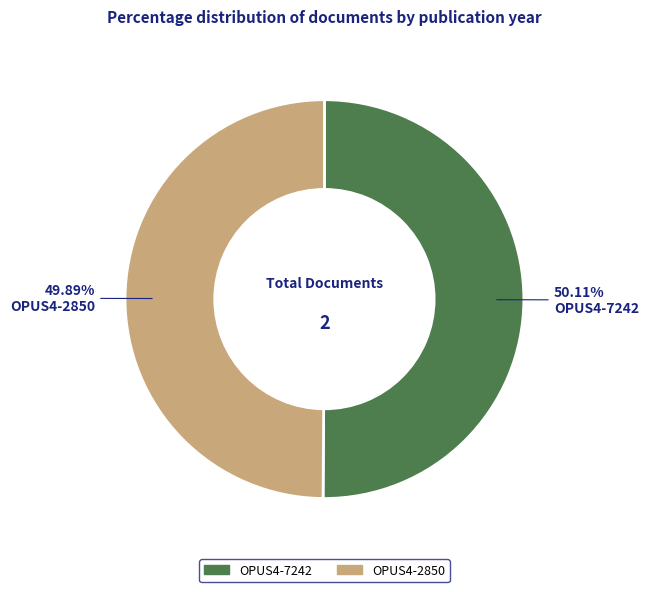

Is it true that OPUS4-2850 is 64% of the pie?

False